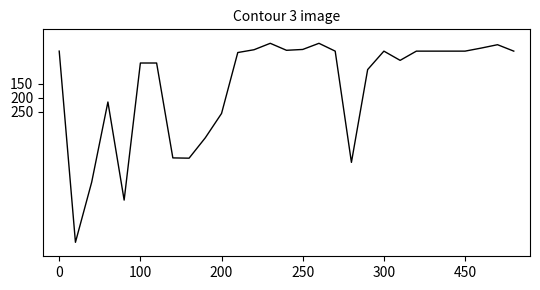

What is the greatest value displayed?

717.0